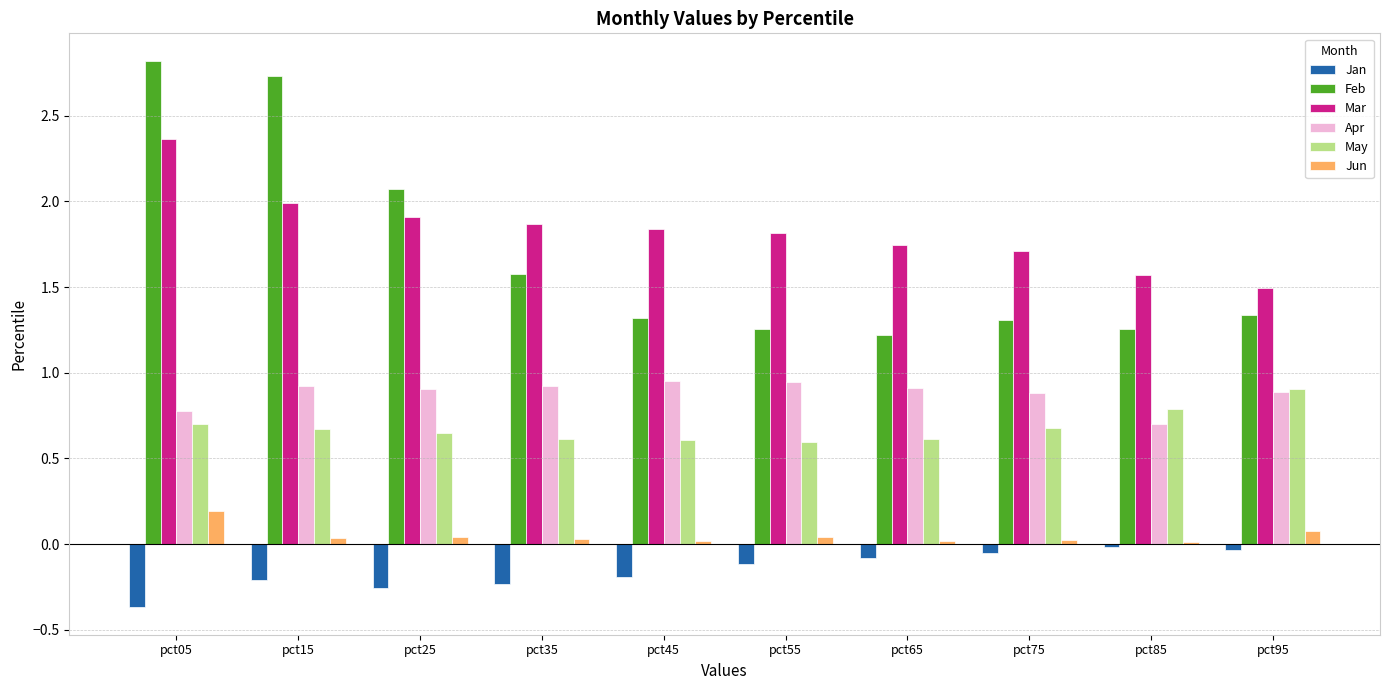

At which category does the chart reach its peak across all series?

pct05